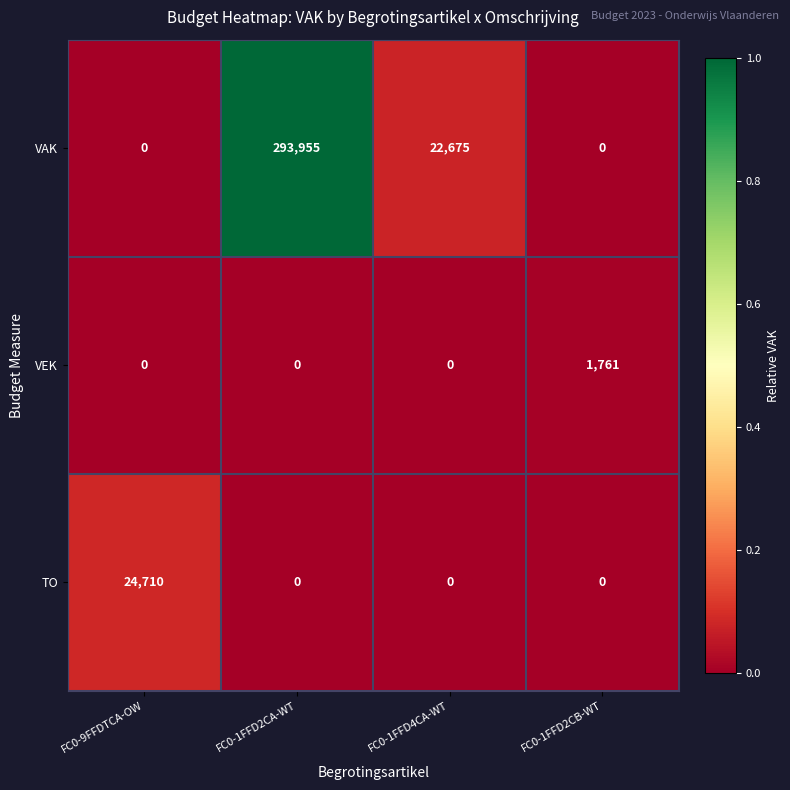

What is the average value of the VAK series?

79158